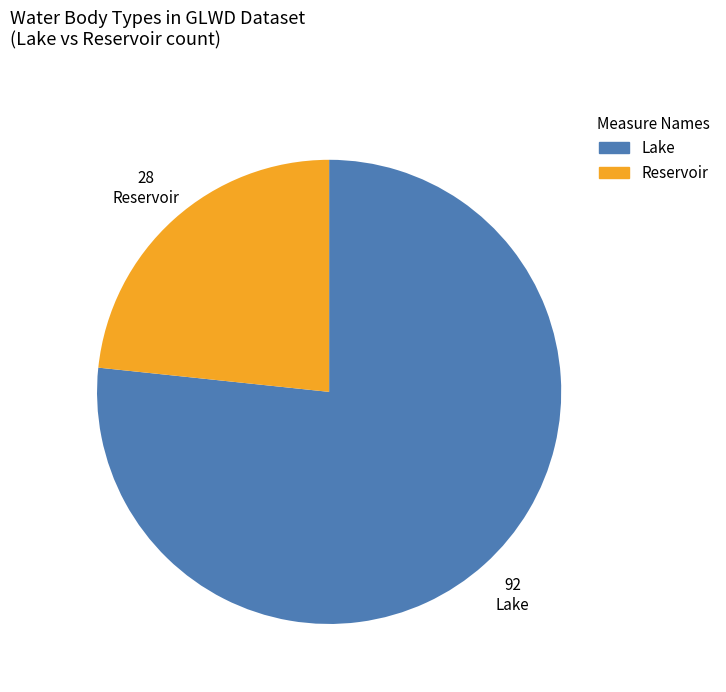

Does any single category account for the majority?

Yes